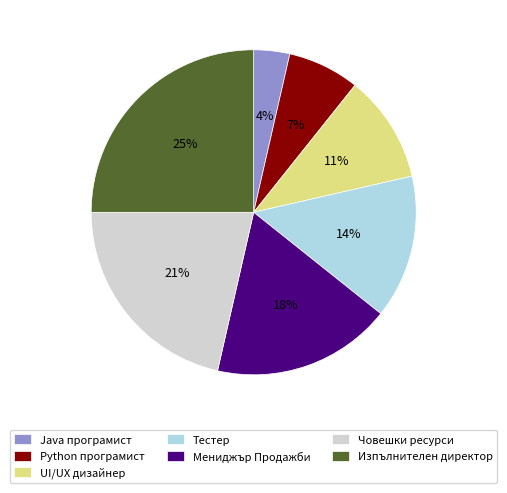

To the nearest percent, what is the combined percentage of Изпълнителен директор and Мениджър Продажби?

43%